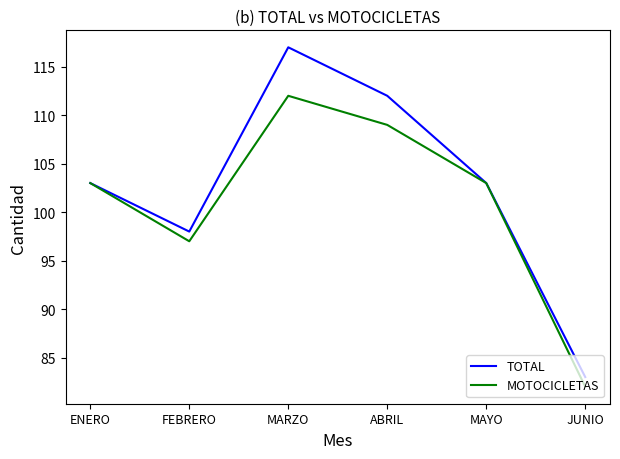

Which label corresponds to the smallest value in the chart?

JUNIO